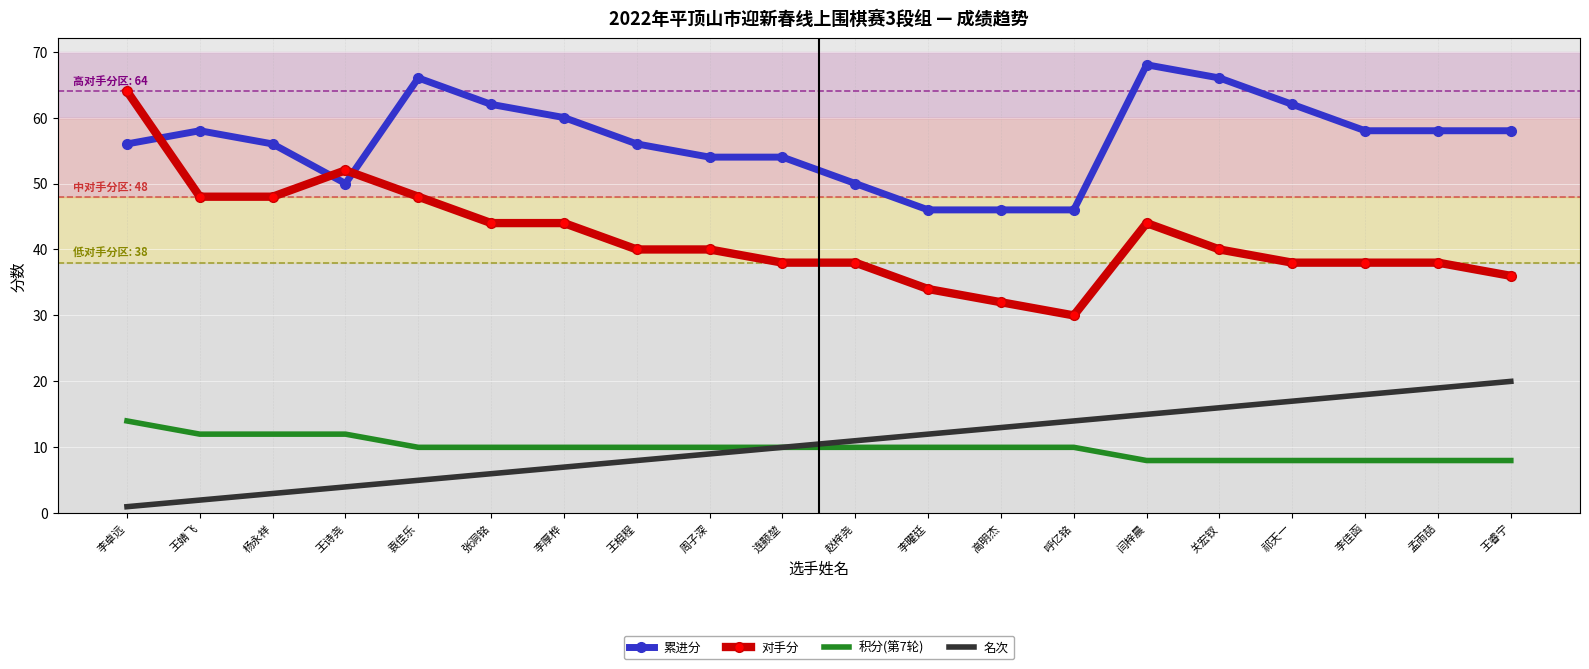

List the labels in order of 名次 value, largest first.

王睿宁, 孟雨喆, 李佳函, 祁天一, 关宏钗, 闫梓晨, 呼亿铭, 高明杰, 李曜廷, 赵梓尧, 连颢堃, 周子深, 王相程, 李厚桦, 张洞铭, 袁佳乐, 王诗尧, 杨永祥, 王婧飞, 李卓远